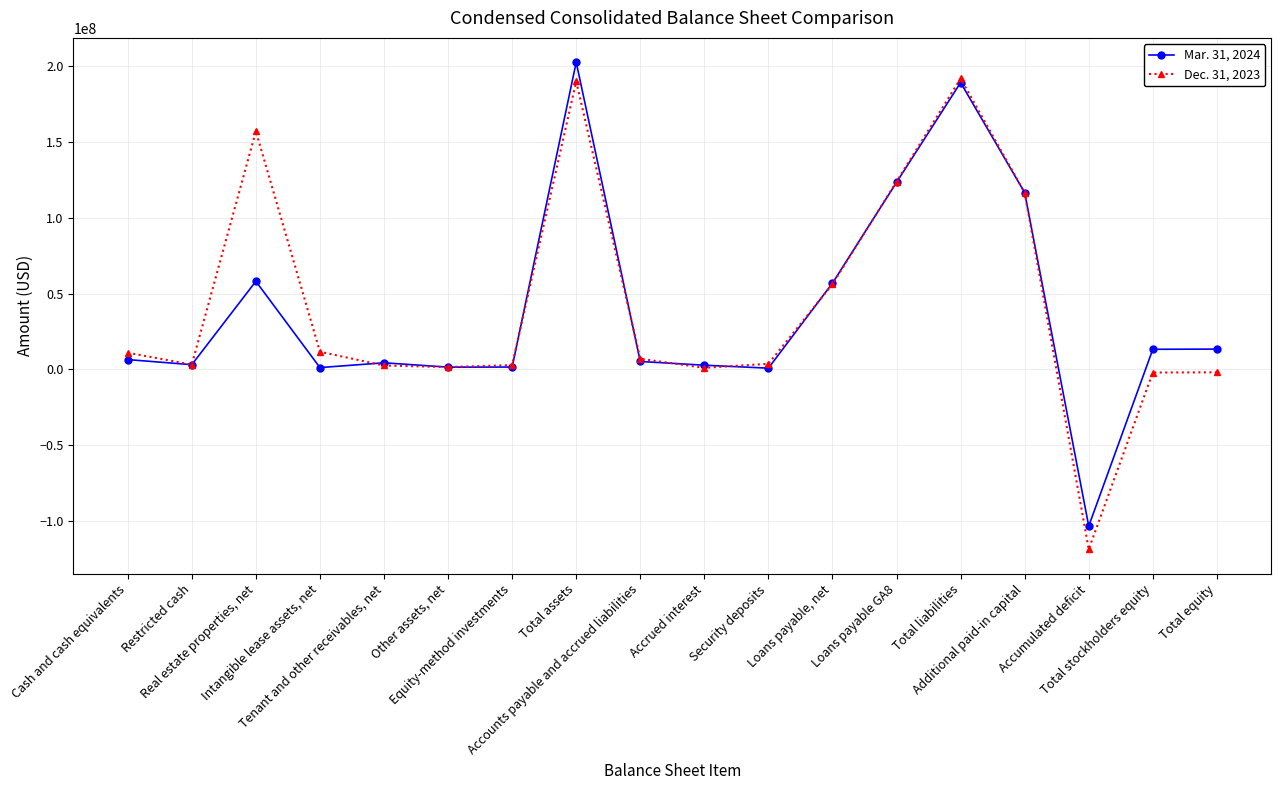

Which series has the widest spread of values?

Dec. 31, 2023